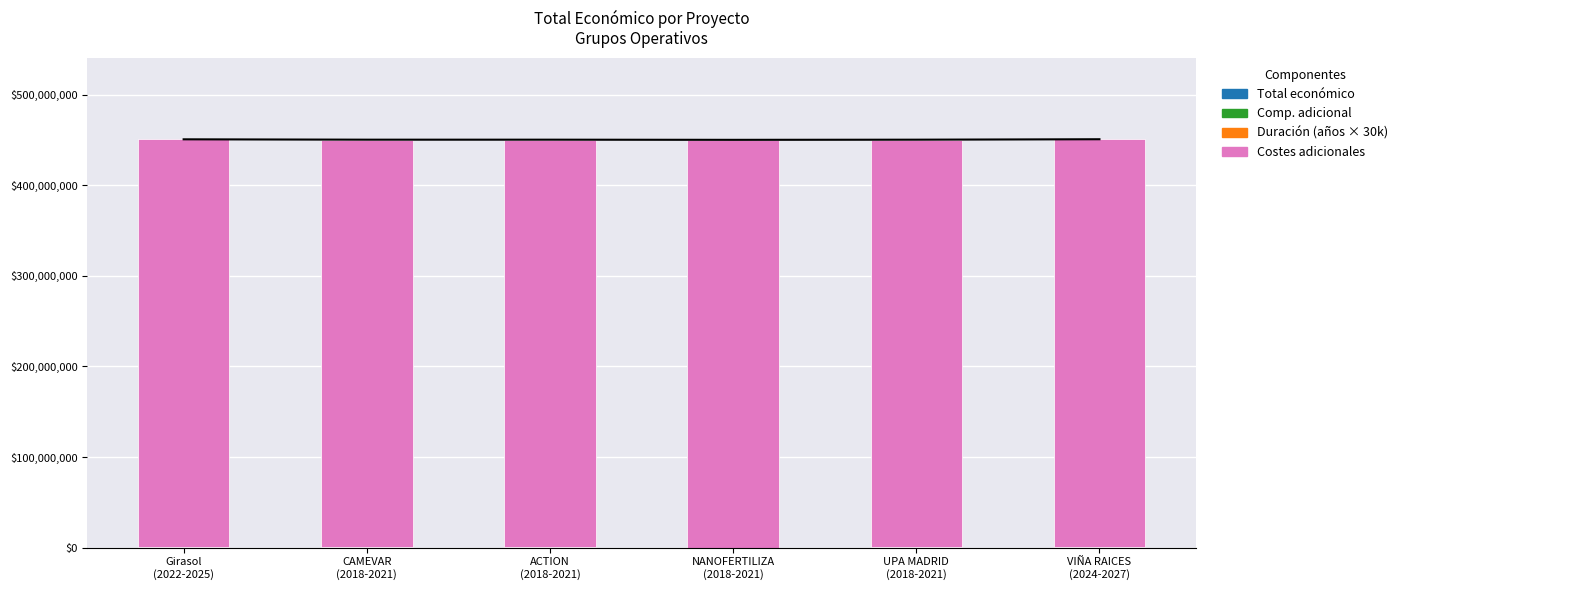

Which series changed the most between CAMEVAR
(2018-2021) and UPA MADRID
(2018-2021)?

Total económico